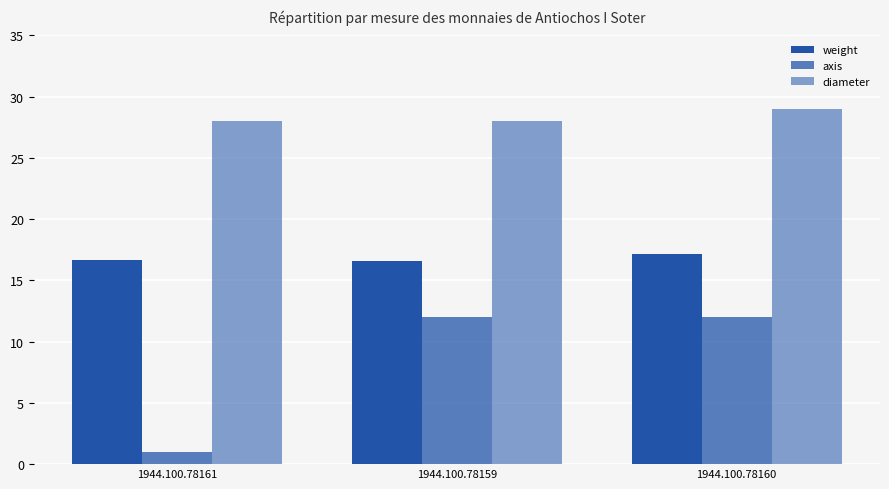

What position from the right is 1944.100.78161?

3